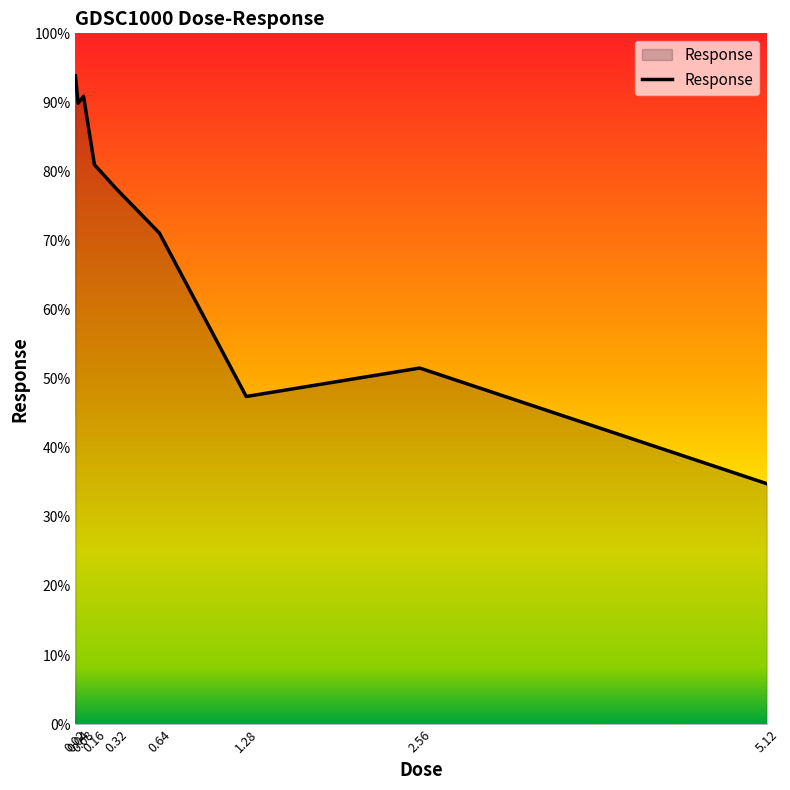

Rank the categories by value from lowest to highest.

5.12, 1.28, 2.56, 0.64, 0.32, 0.16, 0.04, 0.08, 0.02